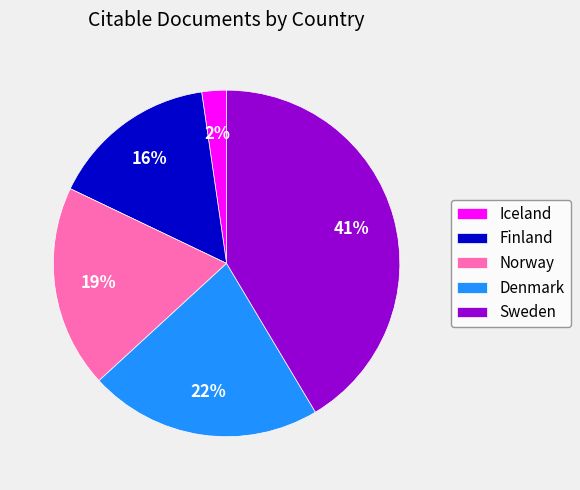

Which slice is the largest?

Sweden